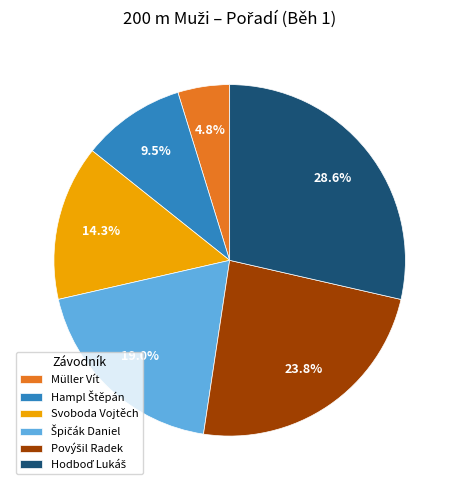

Which slice is the smallest?

Müller Vít